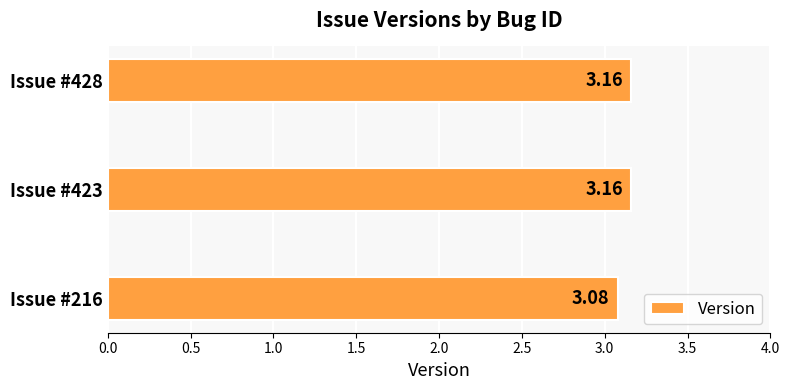

What is the change in value from Issue #216 to Issue #428?

+0.1